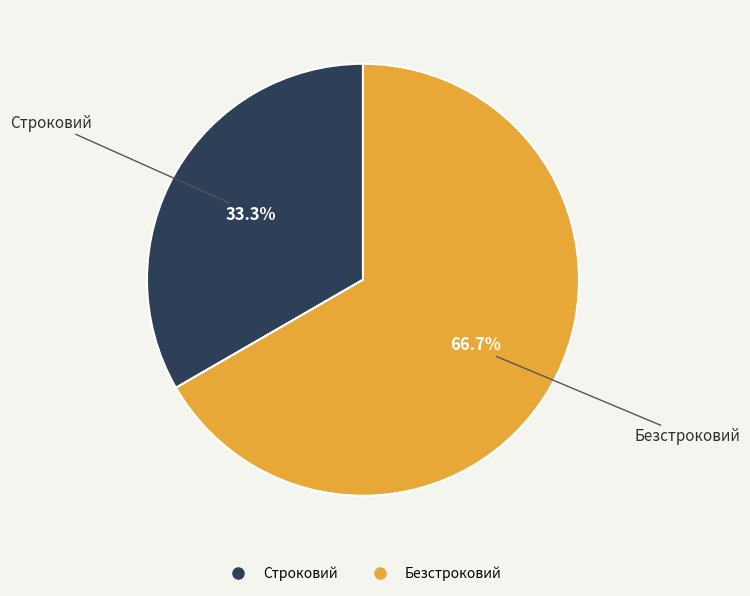

Is there any slice that represents more than half of the pie?

Yes